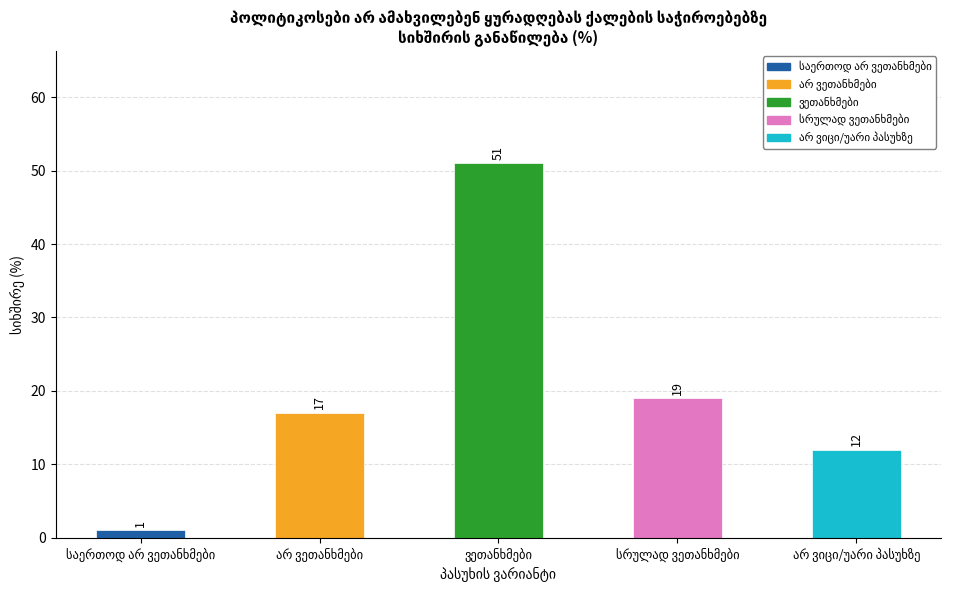

Count the number of data series in this chart.

1